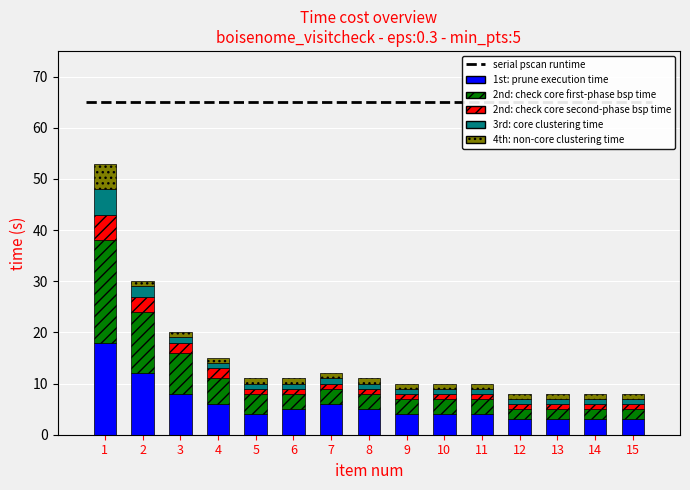

The value of 1st: prune execution time at 3 is 8. True or false?

True